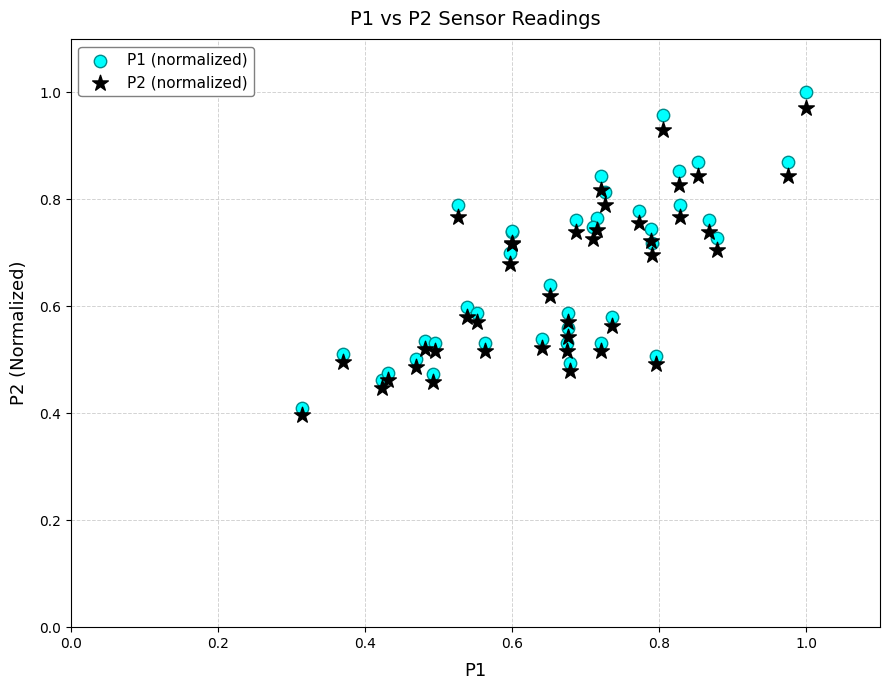

Which series has the largest Y range (max minus min)?

P1 (normalized)